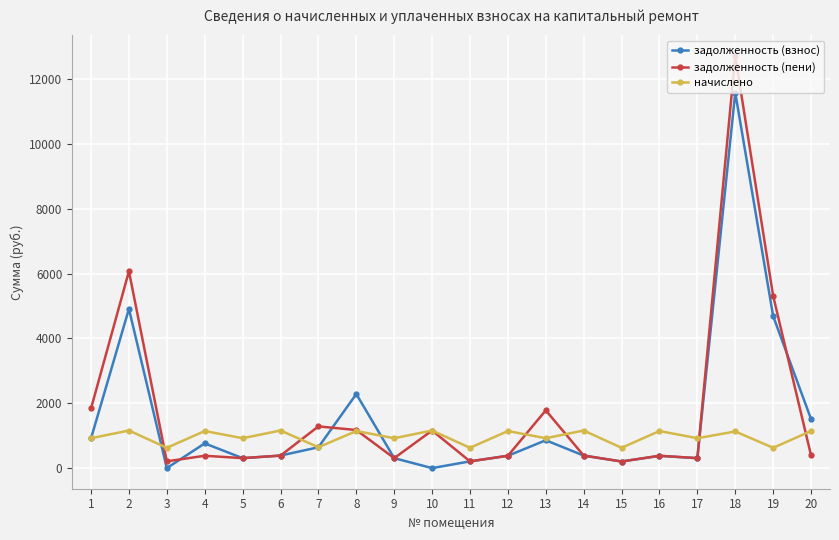

Where is задолженность (пени) nearest to the value 6458?

2